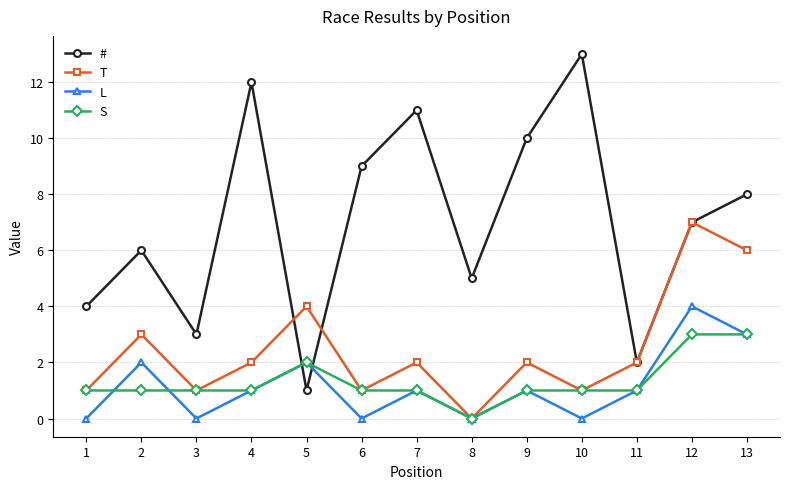

Rank the categories by # value from lowest to highest.

5, 11, 3, 1, 8, 2, 12, 13, 6, 9, 7, 4, 10